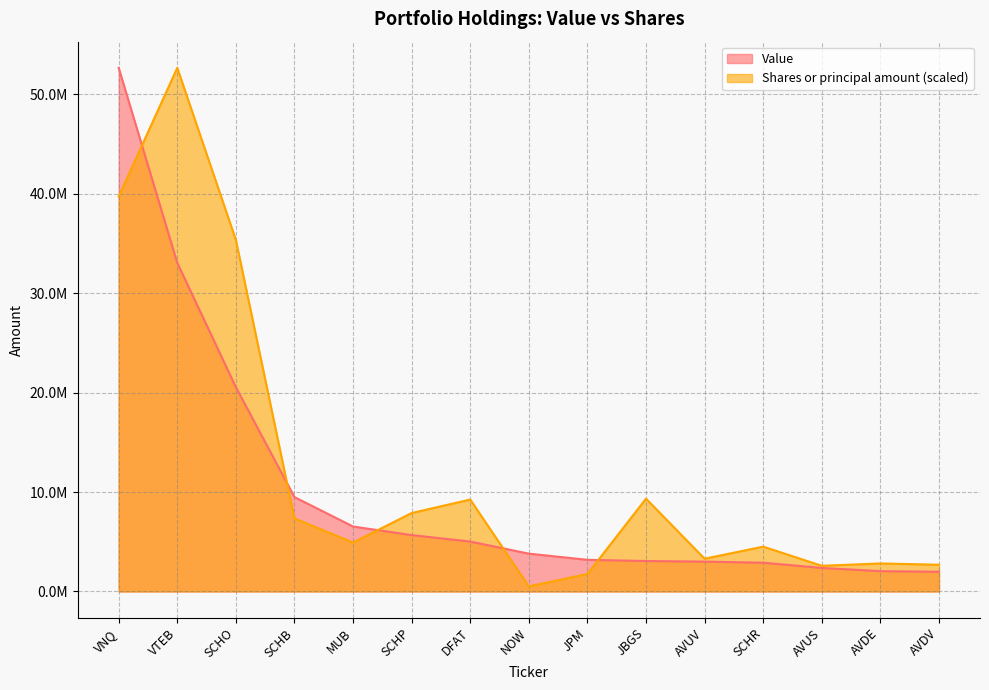

What is the label of the 10th point from the right?

SCHP